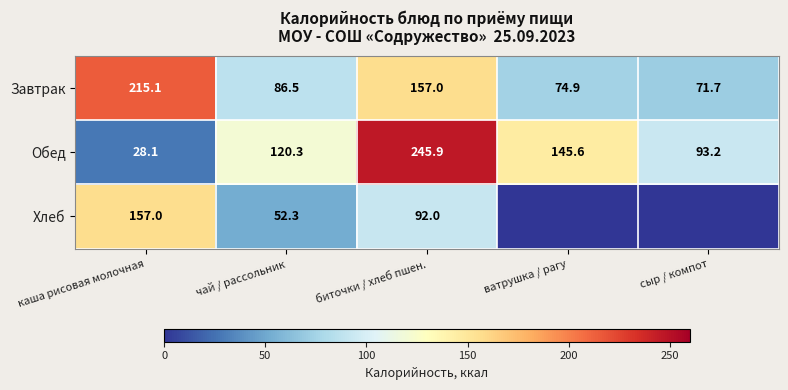

Rank the categories by Завтрак value from highest to lowest.

каша рисовая молочная, биточки / хлеб пшен., чай / рассольник, ватрушка / рагу, сыр / компот